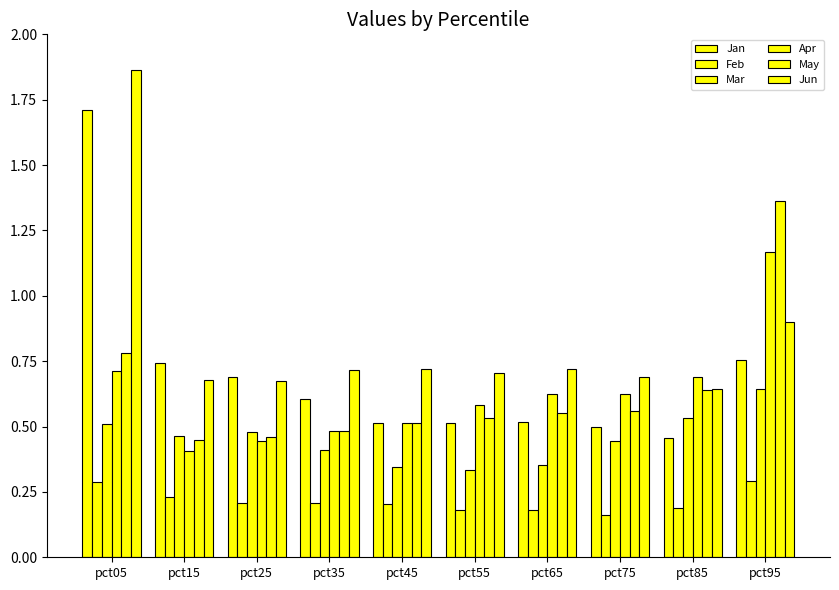

What is the difference between the Jan values at pct85 and pct65?

0.1